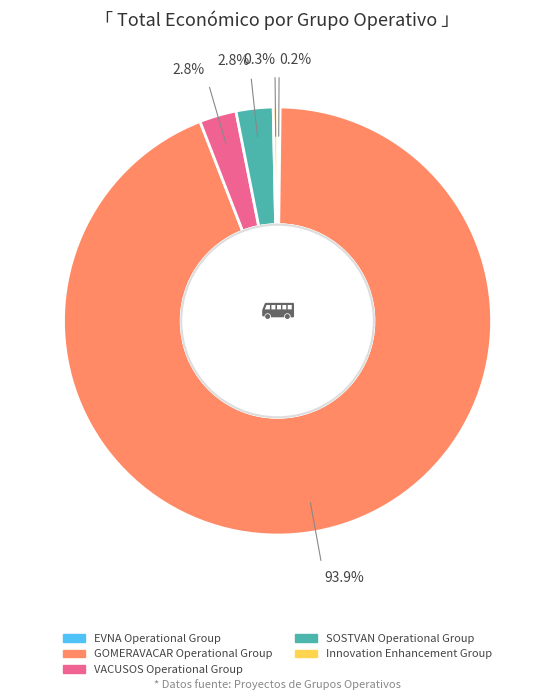

Between VACUSOS Operational Group and GOMERAVACAR Operational Group, which is larger?

GOMERAVACAR Operational Group